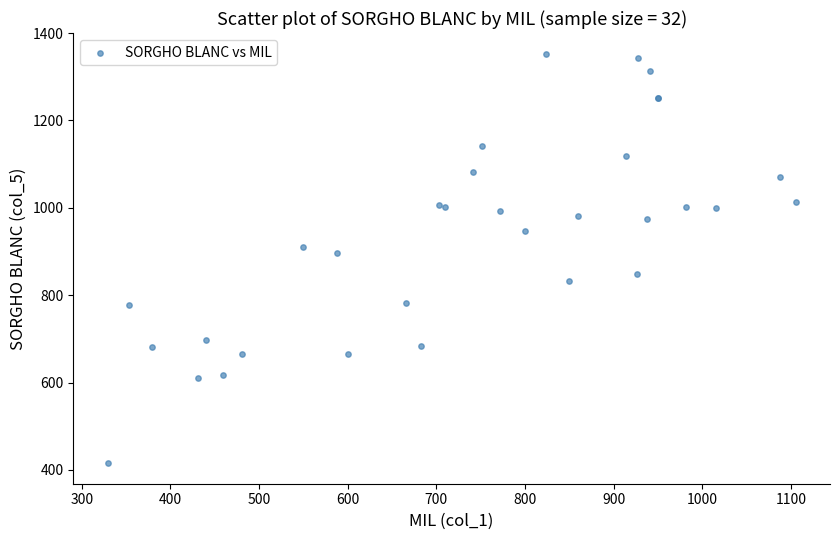

What Y value in the scatter plot is closest to 884?

895.9